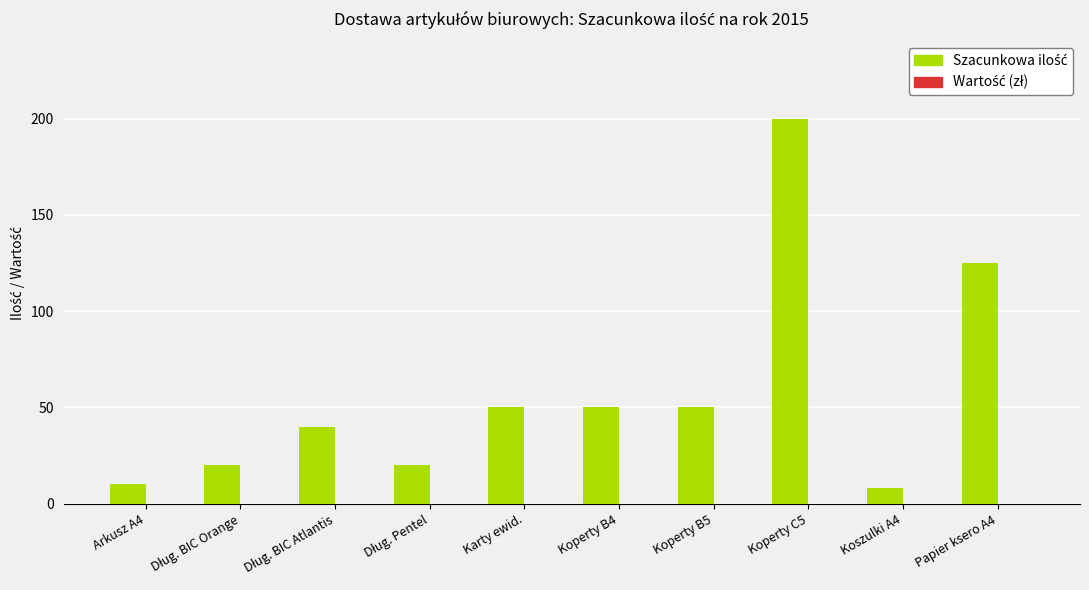

Which category has the highest value across all series?

Koperty C5